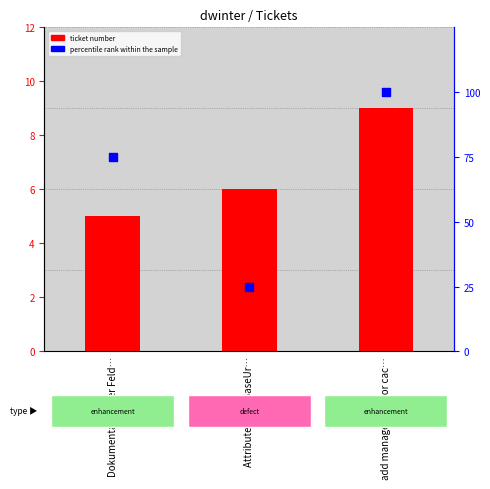

Which series has the largest Y range (max minus min)?

percentile rank